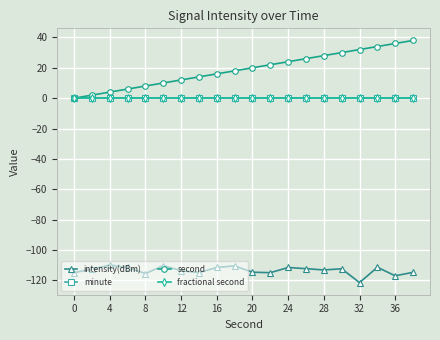

Is this an area chart (filled region under the line)?

No